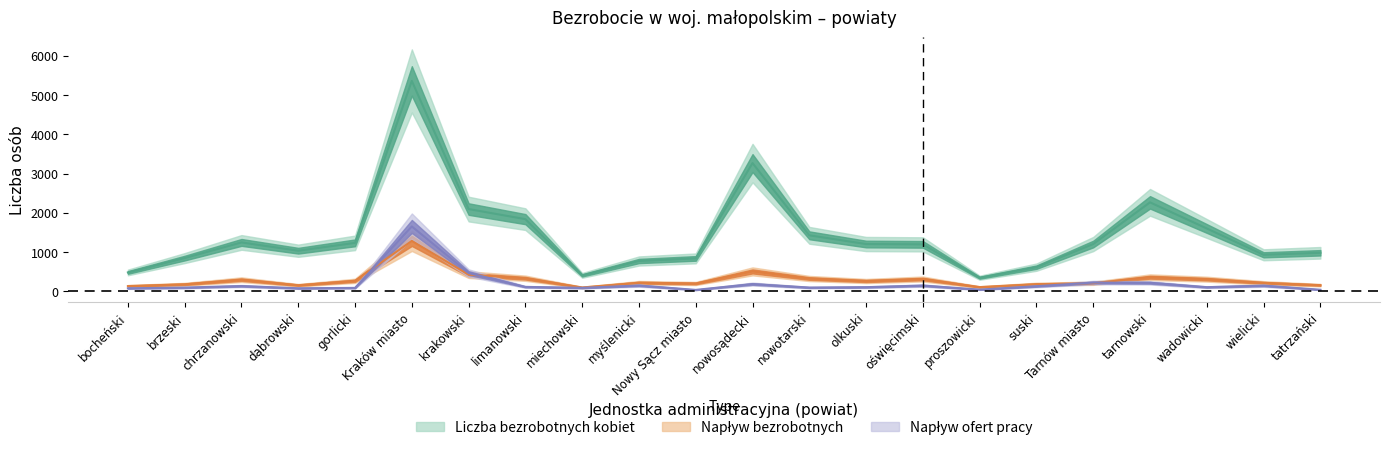

How many values in the Liczba bezrobotnych kobiet series exceed 1206?

9